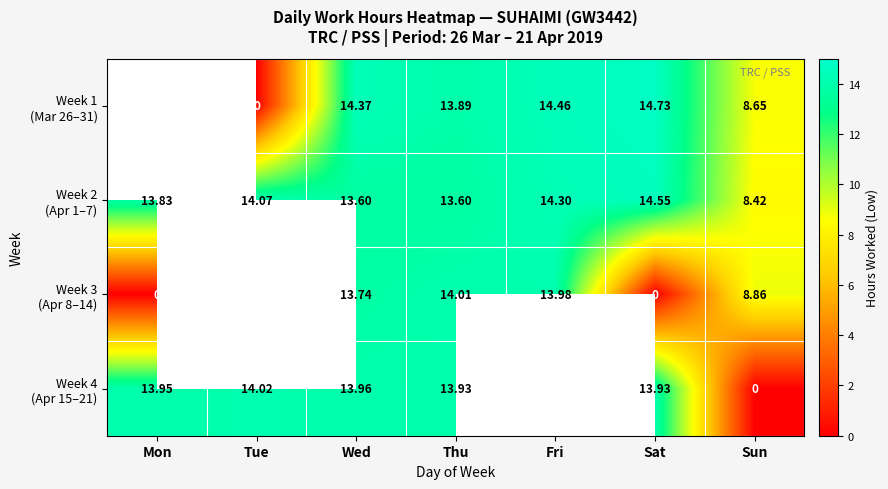

Rank the categories by Week 2 (Apr 1–7) value from highest to lowest.

Sat, Fri, Tue, Mon, Wed, Thu, Sun